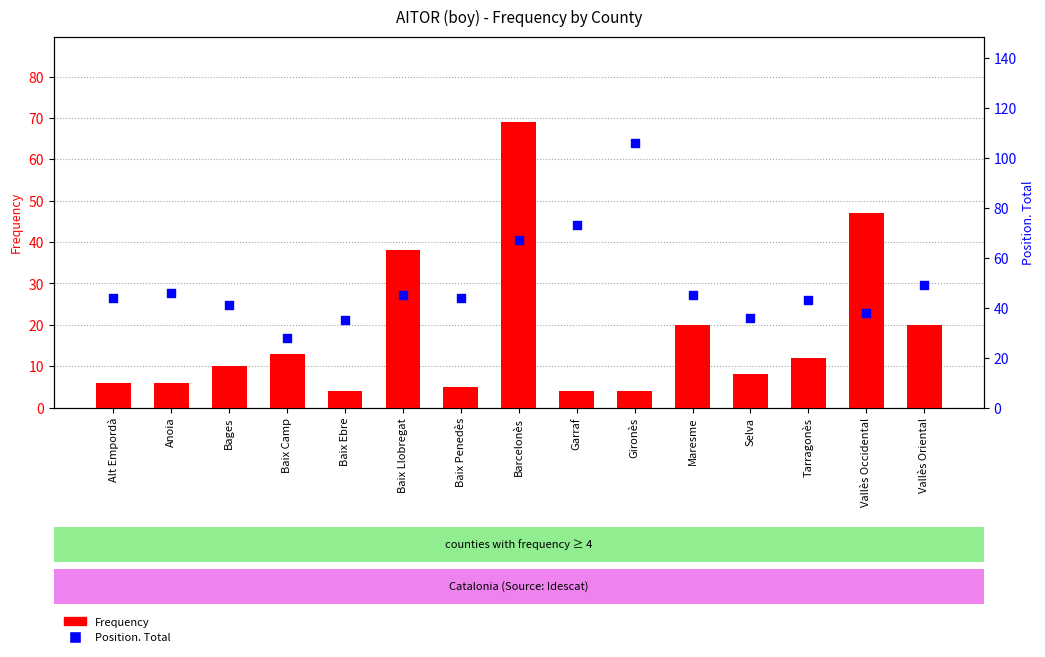

What are all the series names shown in the legend?

Frequency, Position. Total